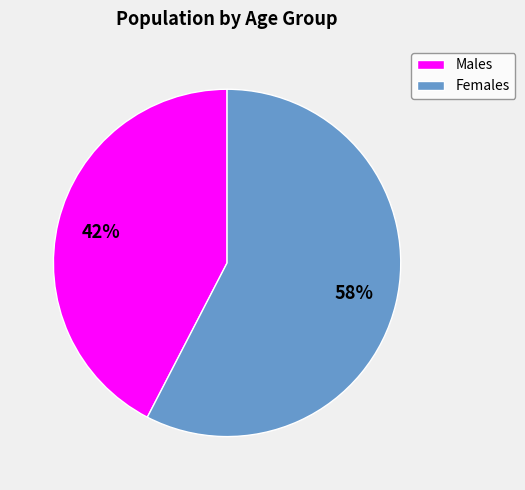

Which category has the smallest portion of the pie?

Males